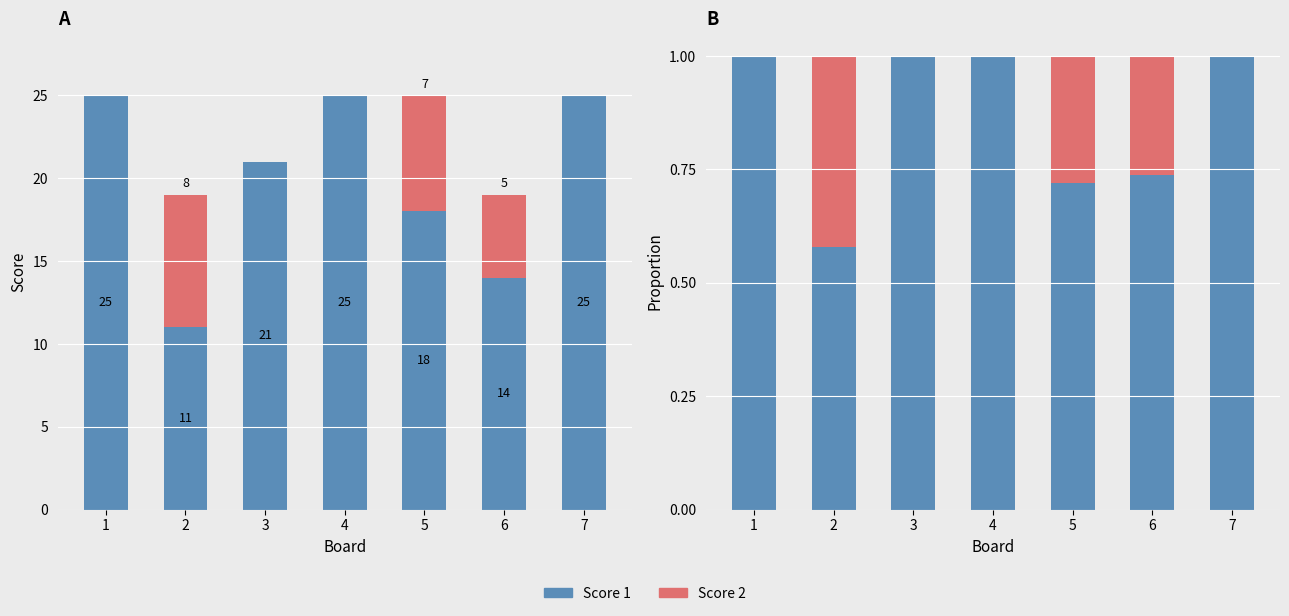

Is the value of Score 2 at 6 greater than the value of Score 1 at 7?

No